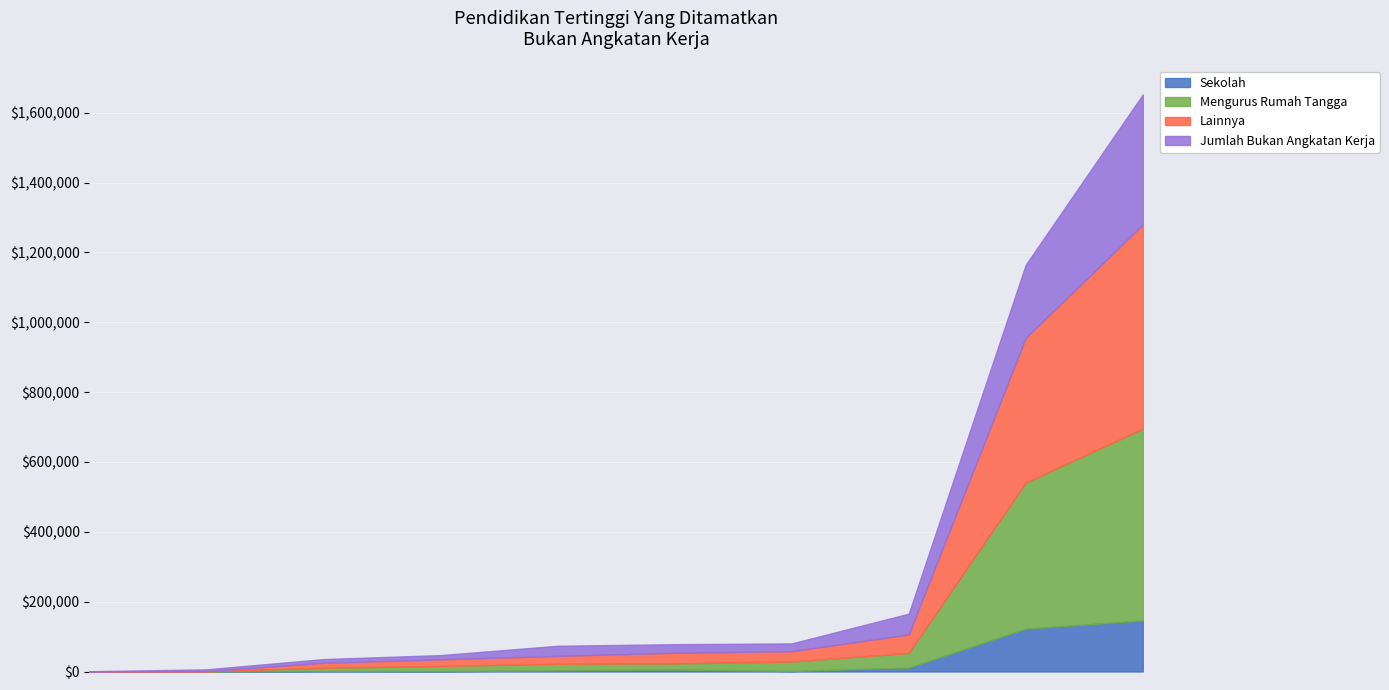

The value of Lainnya at SLTP Kejuruan is 53388. True or false?

False